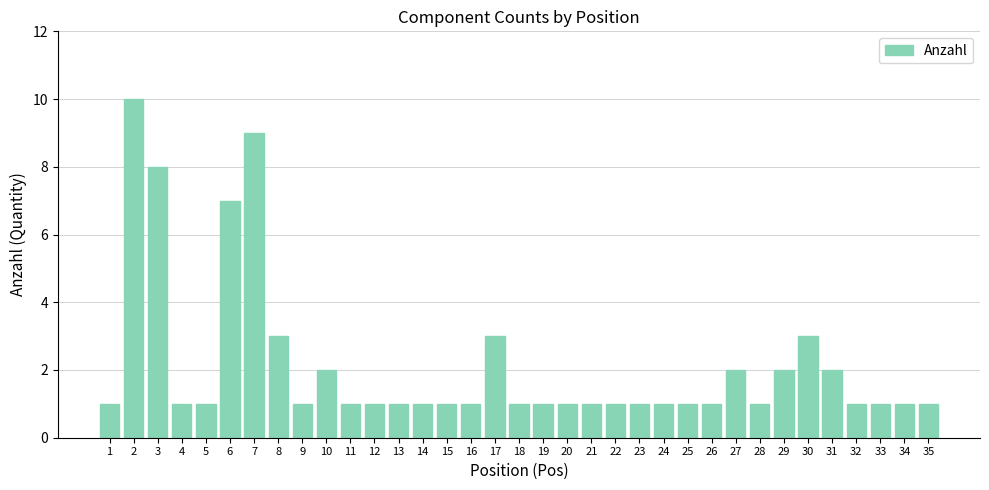

Reading right to left, what are all the values shown in this chart?

1	1	1	1	2	3	2	1	2	1	1	1	1	1	1	1	1	1	3	1	1	1	1	1	1	2	1	3	9	7	1	1	8	10	1